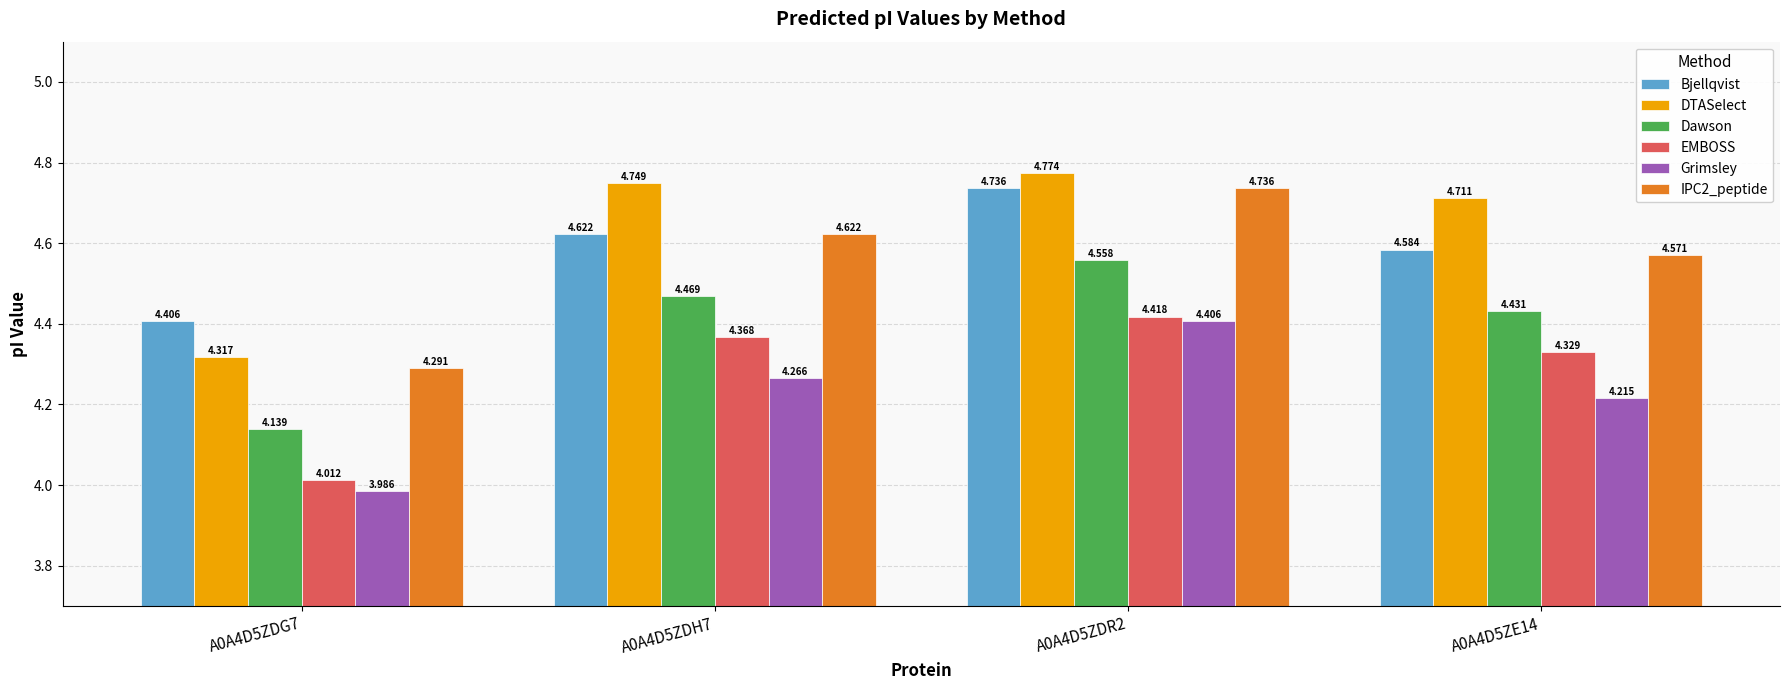

What is the difference between the maximum and minimum values in the Grimsley series?

0.4